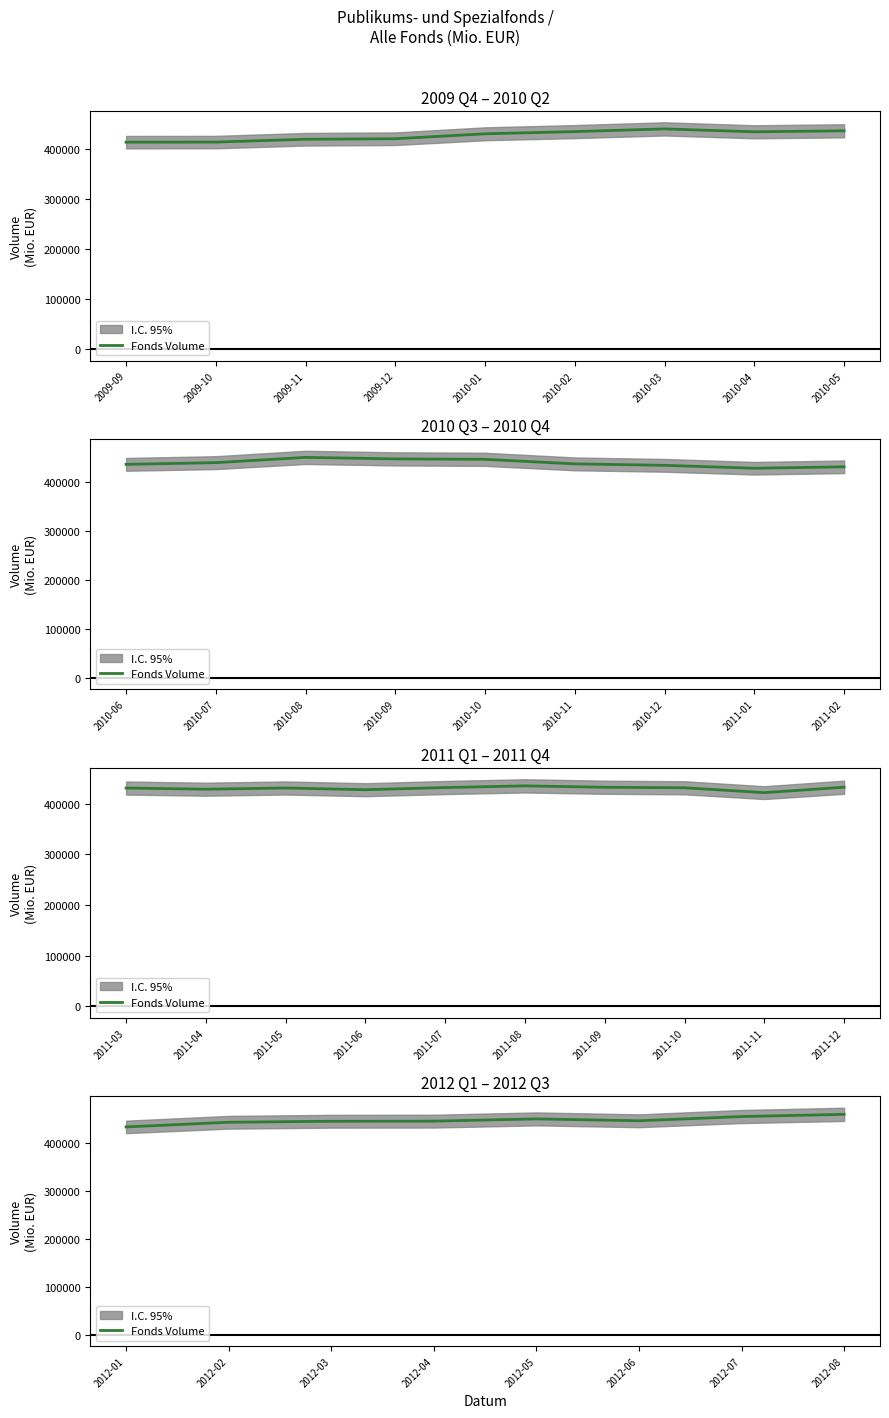

What is the difference between the second highest and minimum values?

21569